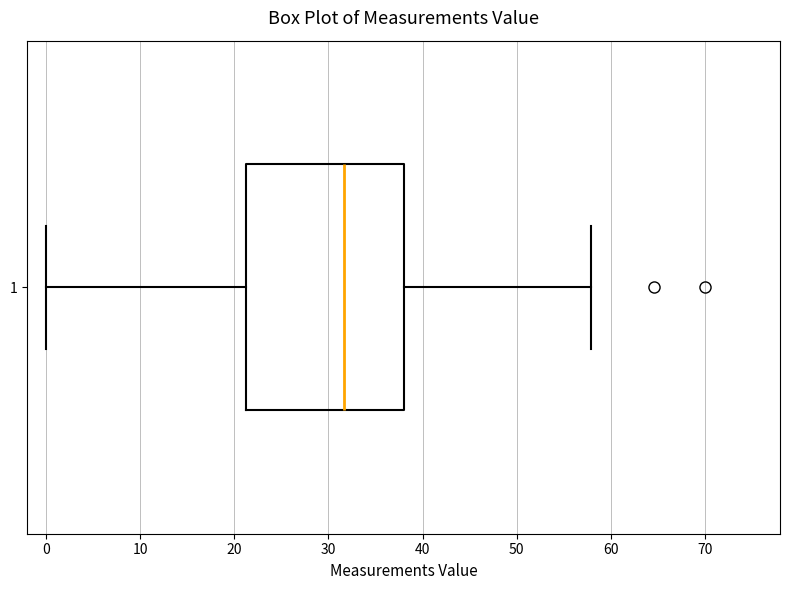

Where does the left whisker of the box at y = 1 end on the x-axis? The values are not printed on the chart, so give them approximately, as read against the axis.

0